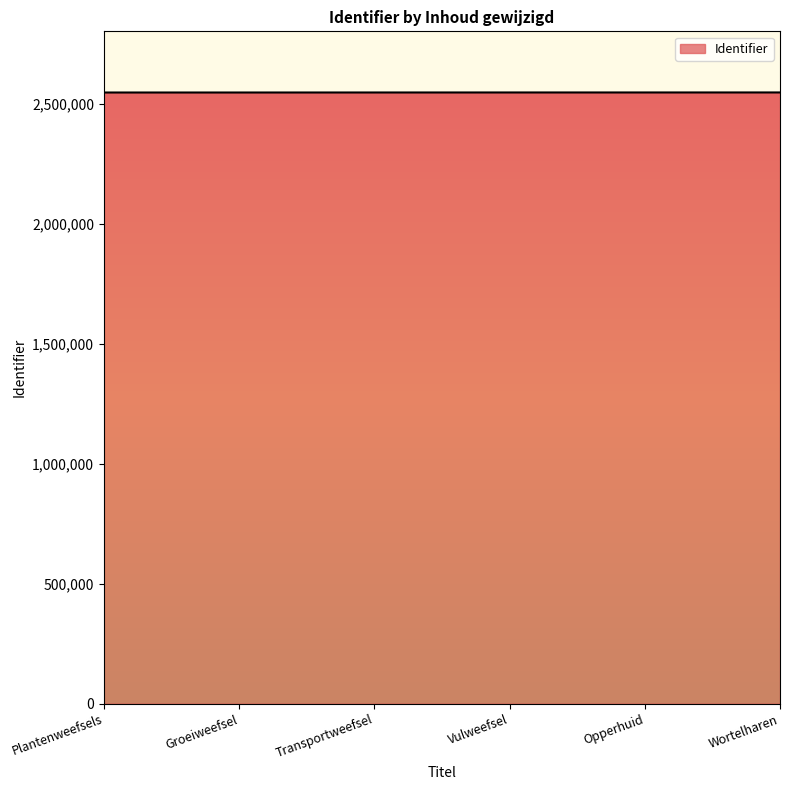

What is the greatest value displayed?

2547979